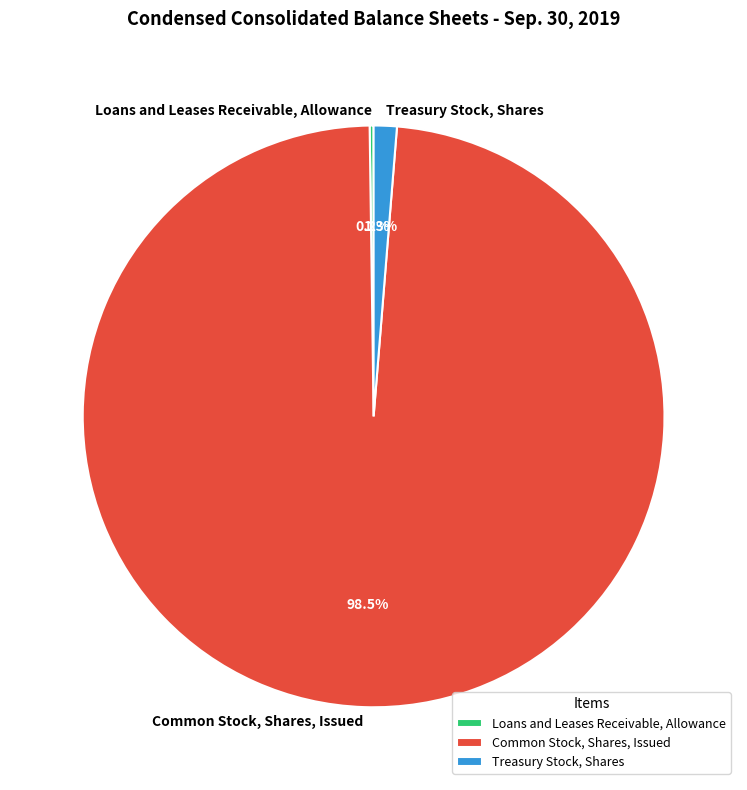

How much of the chart is everything except Common Stock, Shares, Issued?

1.5%